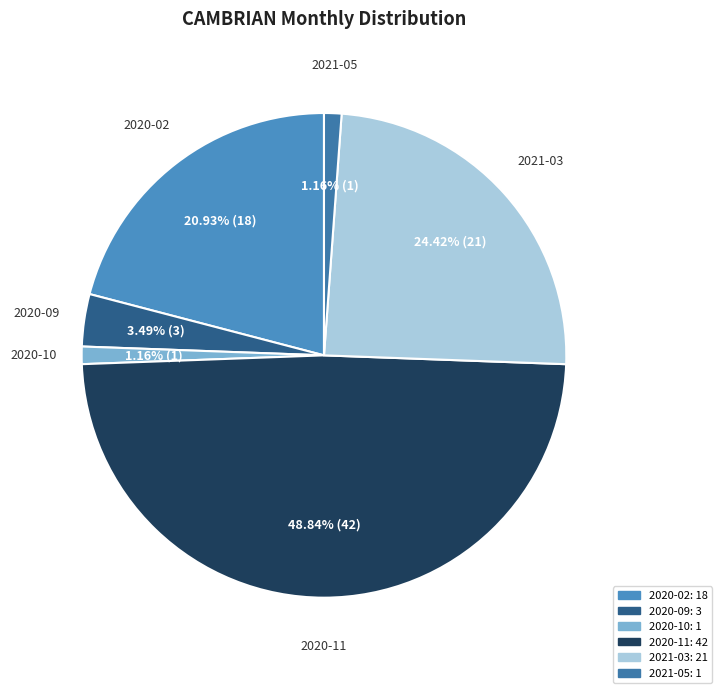

How many segments does this pie chart have?

6